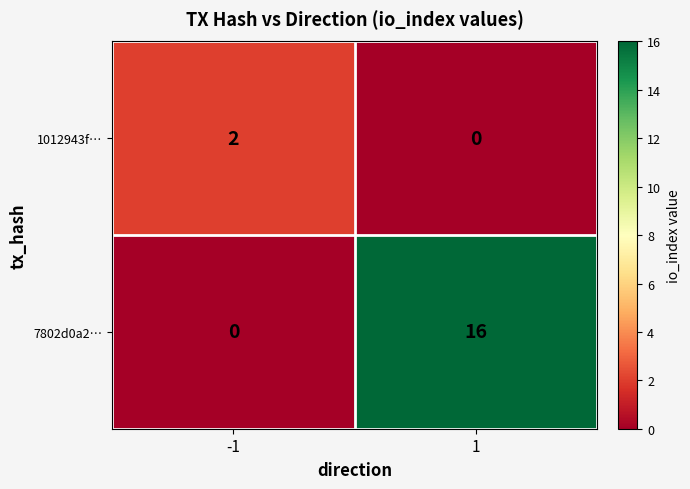

What is the difference between the 7802d0a2… values at 1 and -1?

16